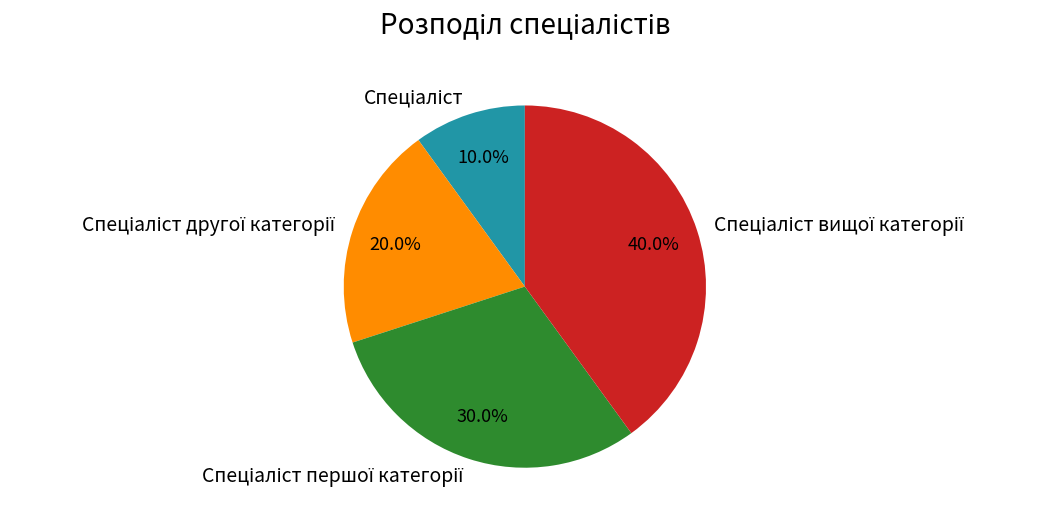

Is there a majority slice in this chart?

No